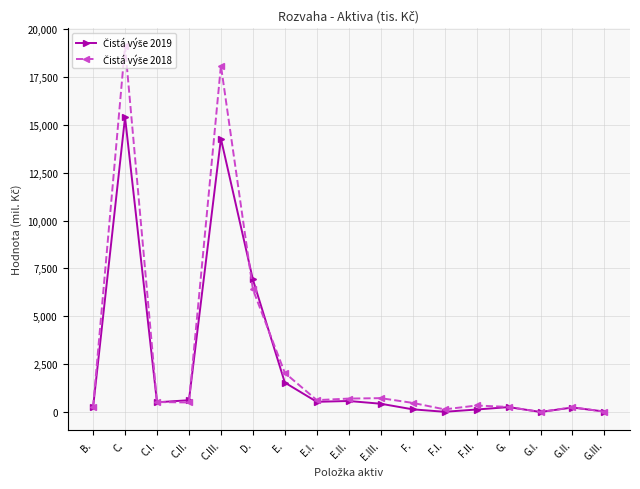

Which category has the highest value across all series?

C.